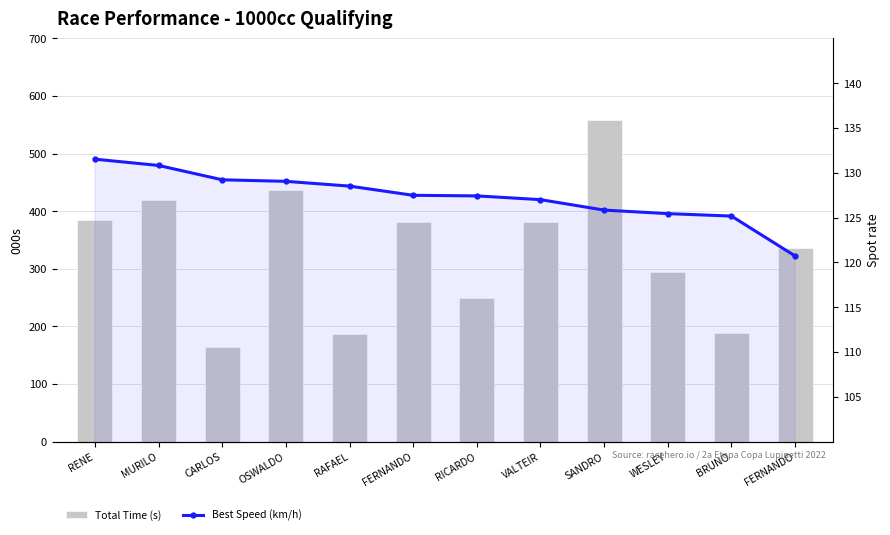

What is the spread (max minus min) of values at VALTEIR?

254.9